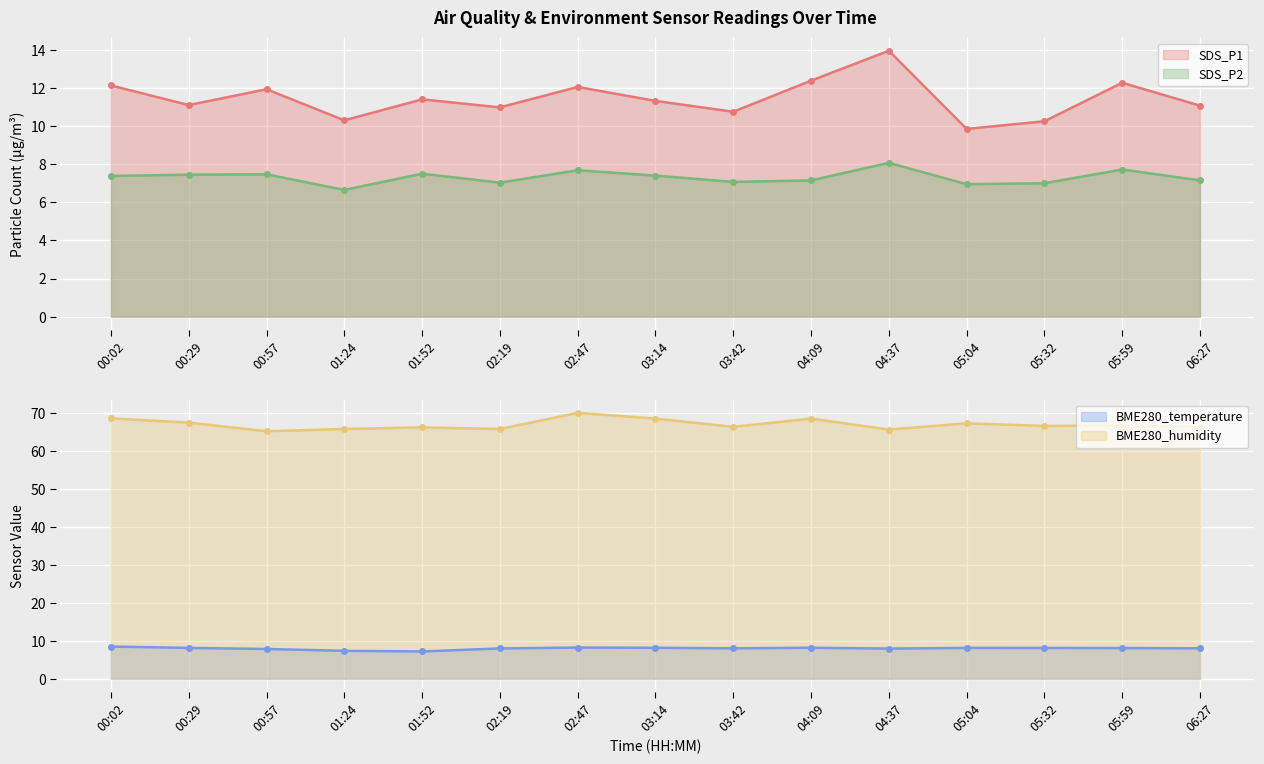

At which category does SDS_P2 reach its first local valley?

01:24